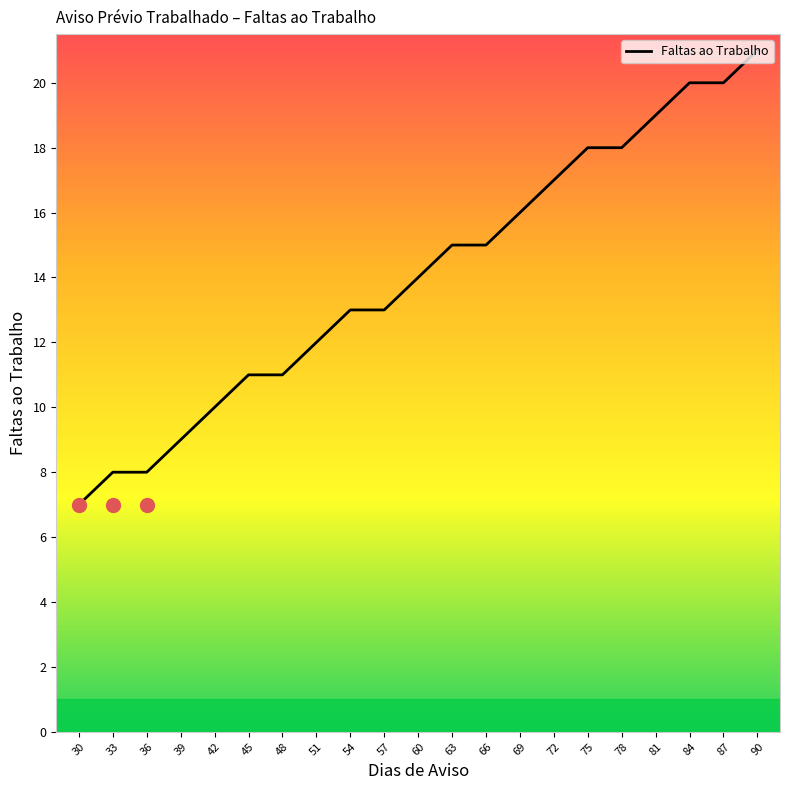

What is the maximum value shown in the chart?

21